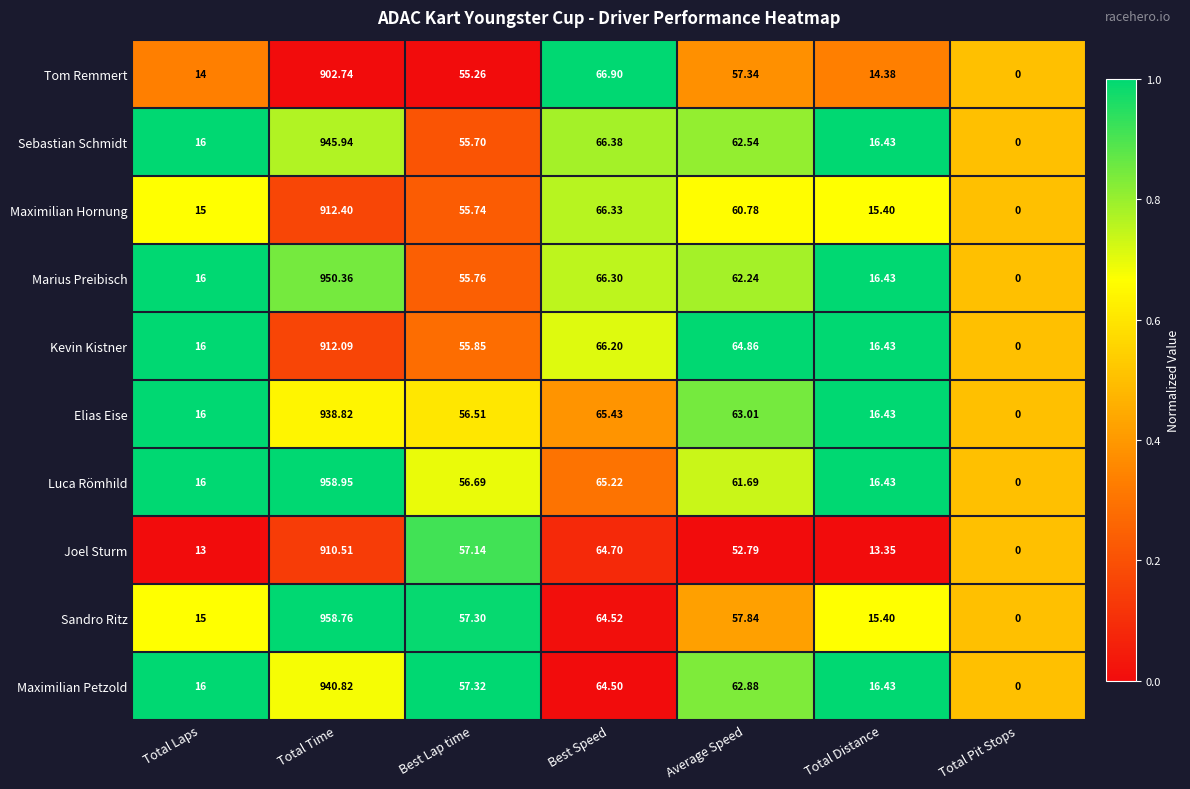

List the series in order of their peak value, highest first.

Luca Römhild, Sandro Ritz, Marius Preibisch, Sebastian Schmidt, Maximilian Petzold, Elias Eise, Maximilian Hornung, Kevin Kistner, Joel Sturm, Tom Remmert